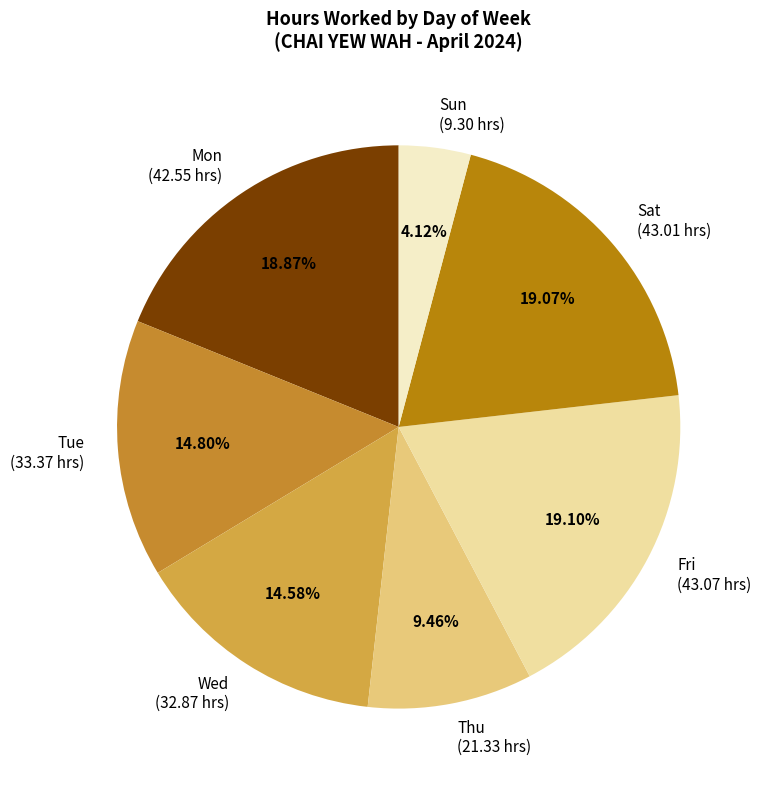

Is there a majority slice in this chart?

No